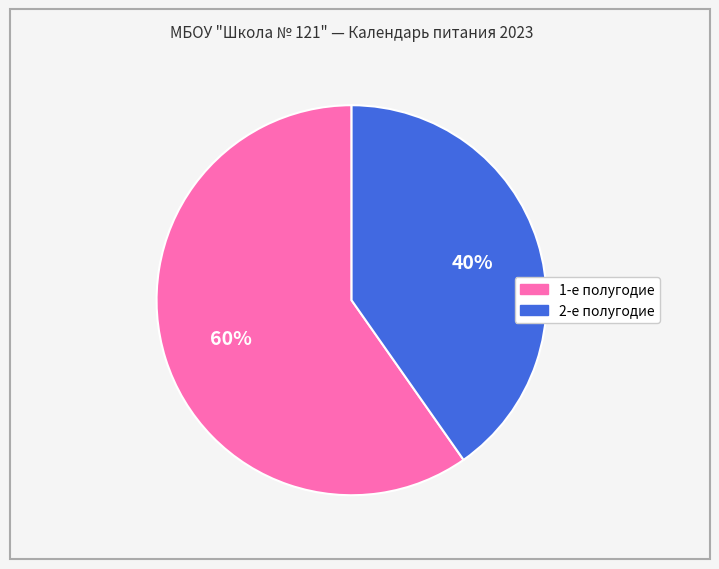

Does any single category account for the majority?

Yes